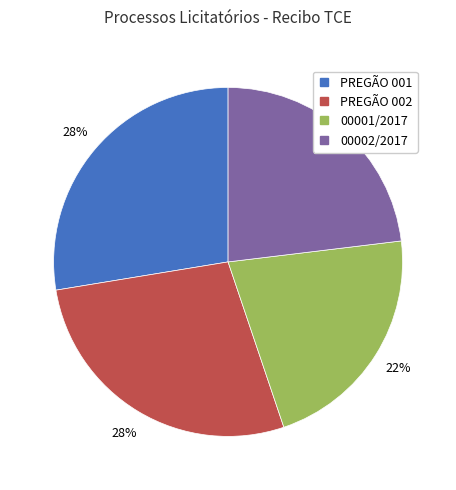

Approximately how many times larger is the value at PREGÃO 002 compared to 00001/2017?

1.3